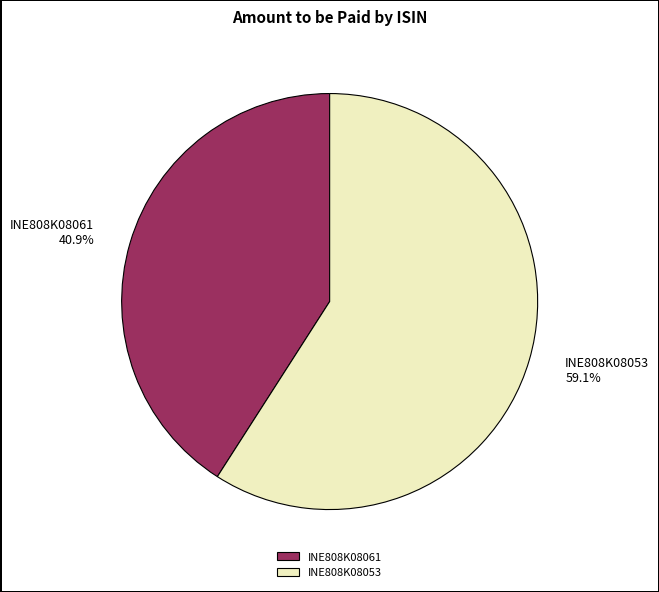

Which slice is the smallest?

INE808K08061